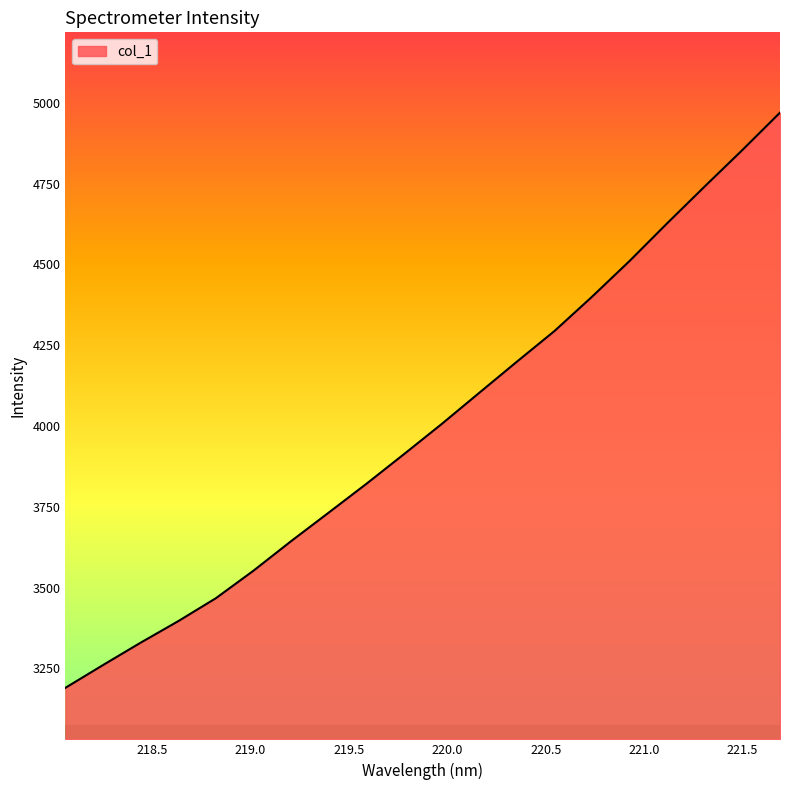

What is the minimum value shown in the chart?

3189.7